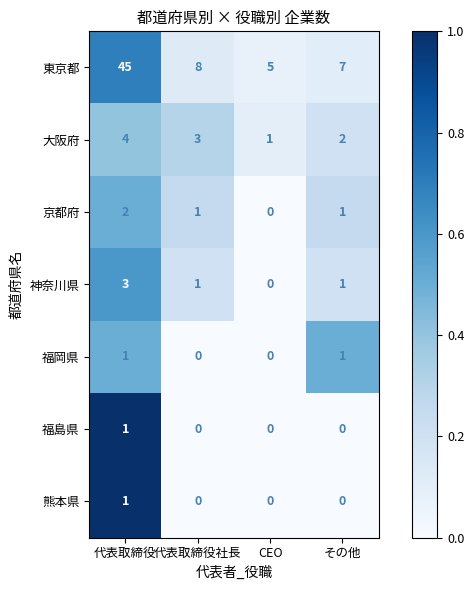

Reading left to right, list all the values displayed in this chart.

東京都: 代表取締役=45	代表取締役社長=8	CEO=5	その他=7
大阪府: 代表取締役=4	代表取締役社長=3	CEO=1	その他=2
京都府: 代表取締役=2	代表取締役社長=1	CEO=0	その他=1
神奈川県: 代表取締役=3	代表取締役社長=1	CEO=0	その他=1
福岡県: 代表取締役=1	代表取締役社長=0	CEO=0	その他=1
福島県: 代表取締役=1	代表取締役社長=0	CEO=0	その他=0
熊本県: 代表取締役=1	代表取締役社長=0	CEO=0	その他=0